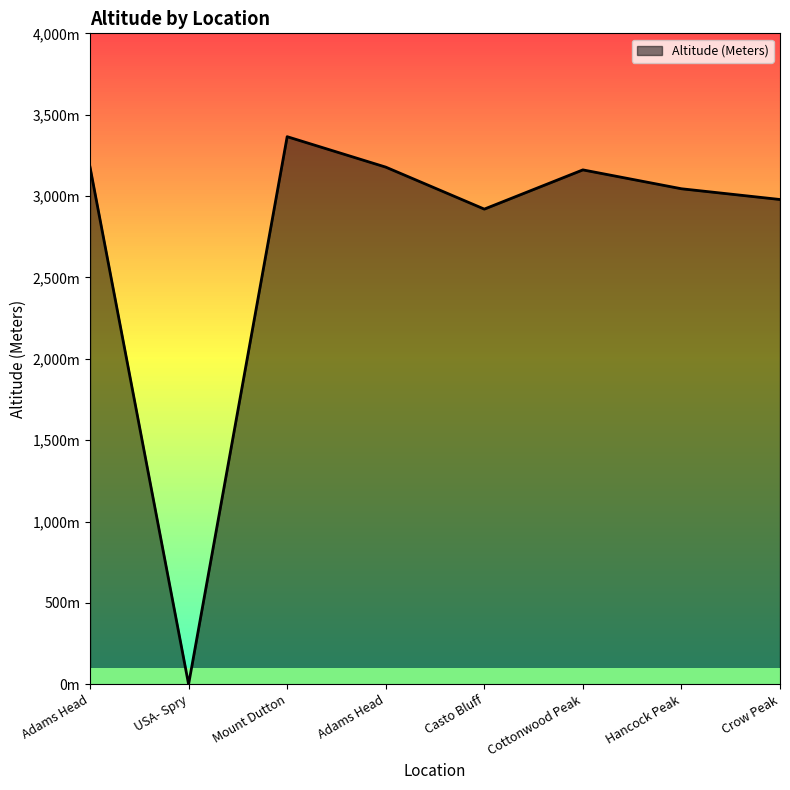

Rank the categories by value from highest to lowest.

Mount Dutton, Adams Head, Adams Head, Cottonwood Peak, Hancock Peak, Crow Peak, Casto Bluff, USA- Spry